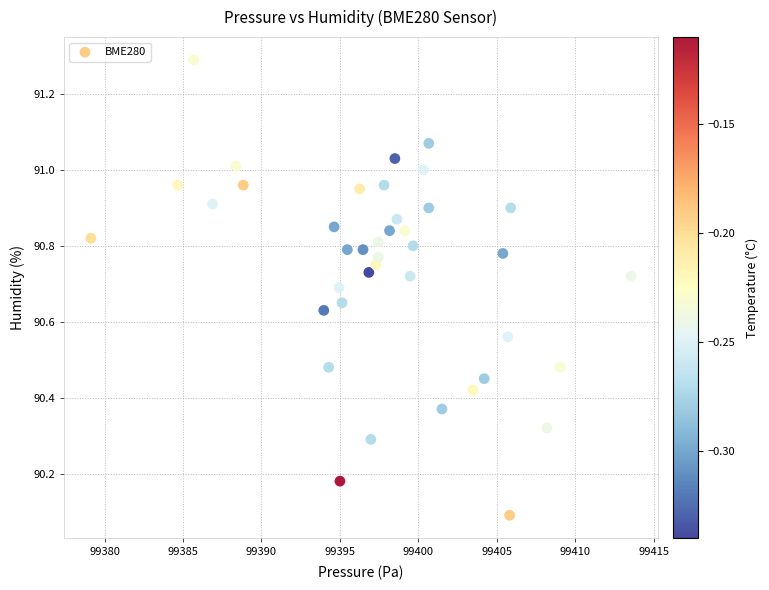

What is the range of Y values (max minus min)?

1.2